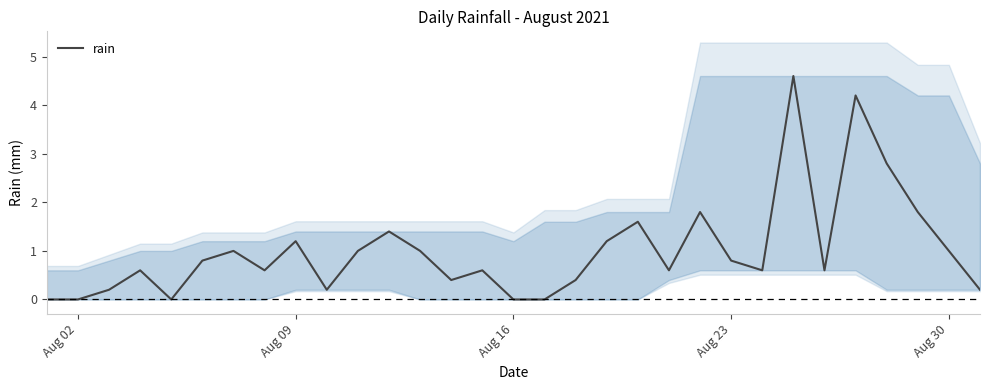

True or false: rain has a value of 2.7 at Aug 16.

False